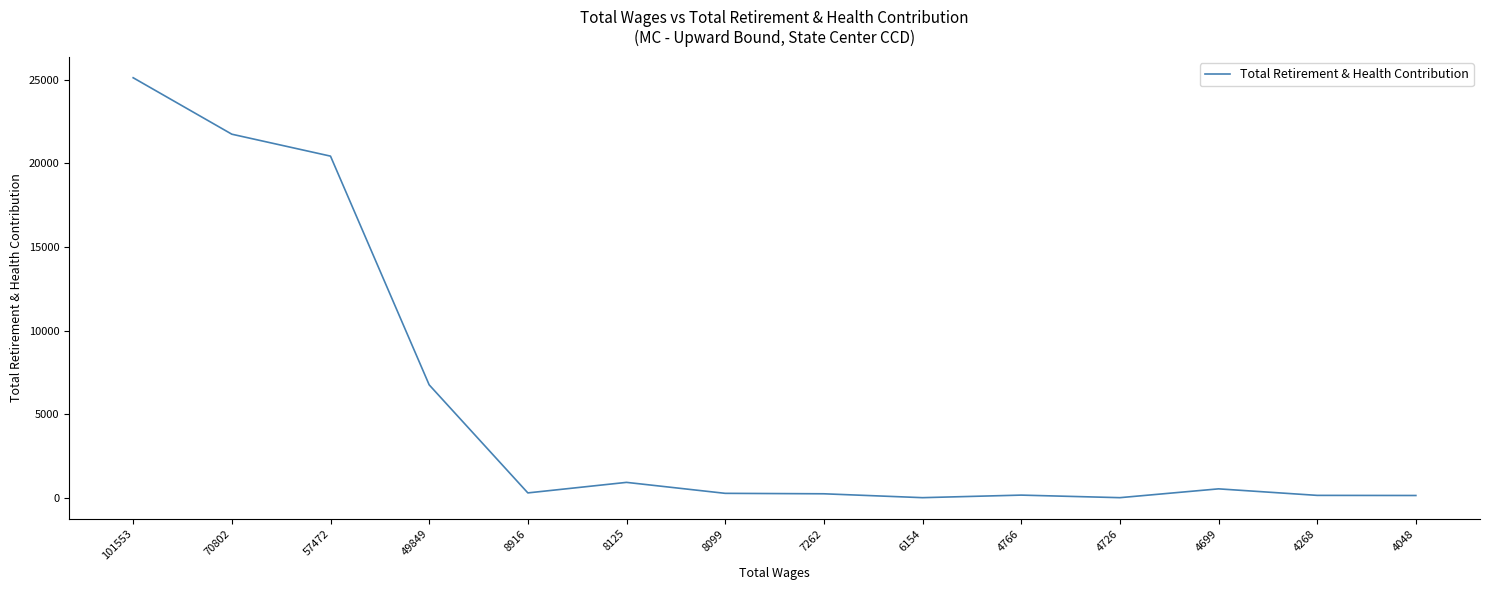

Which category has the highest value across all series?

101553